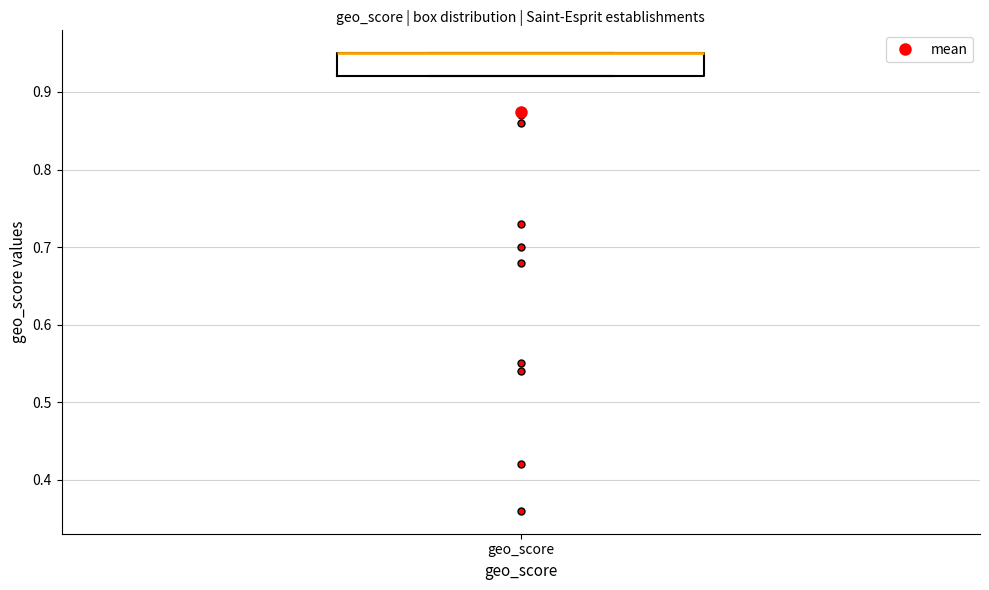

Read this box plot against the y-axis: the position of the median line, the range covered by the box, and the ends of both whiskers. The values are not printed on the chart, so give them approximately, as read against the axis.

median 0.95 (drawn on the box's upper edge), box 0.92 to 0.95, whiskers 0.92 to 0.95